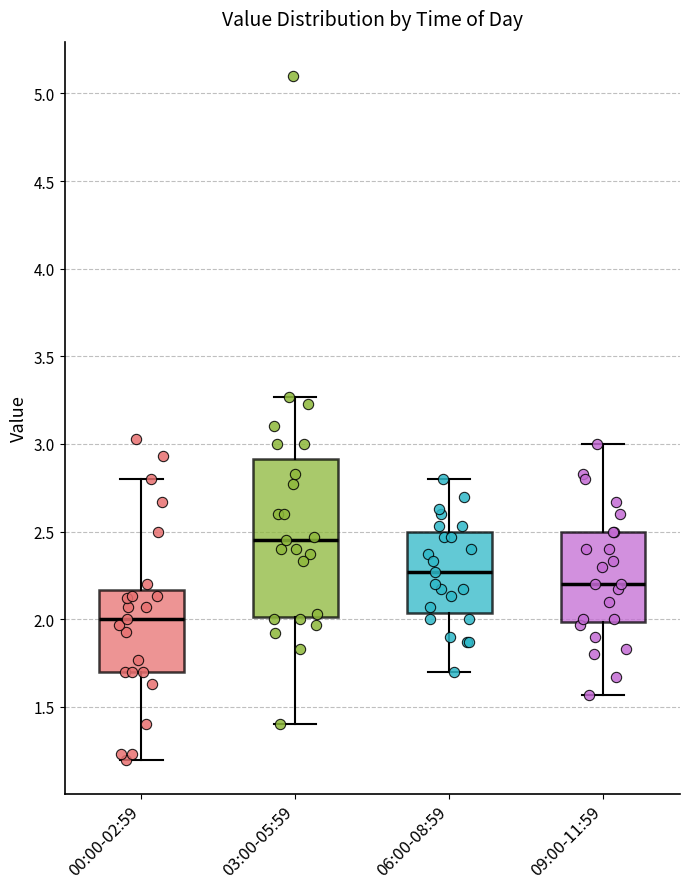

Reading left to right, transcribe this box plot: for each box, give where its median line is, the range the box spans, and where its two whiskers end, as read against the y-axis. The values are not printed on the chart, so give them approximately, as read against the axis.

00:00-02:59: median 2.00, box 1.70 to 2.15, whiskers 1.20 to 2.80
03:00-05:59: median 2.45, box 2.00 to 2.90, whiskers 1.40 to 3.25
06:00-08:59: median 2.25, box 2.05 to 2.50, whiskers 1.70 to 2.80
09:00-11:59: median 2.20, box 2.00 to 2.50, whiskers 1.55 to 3.00